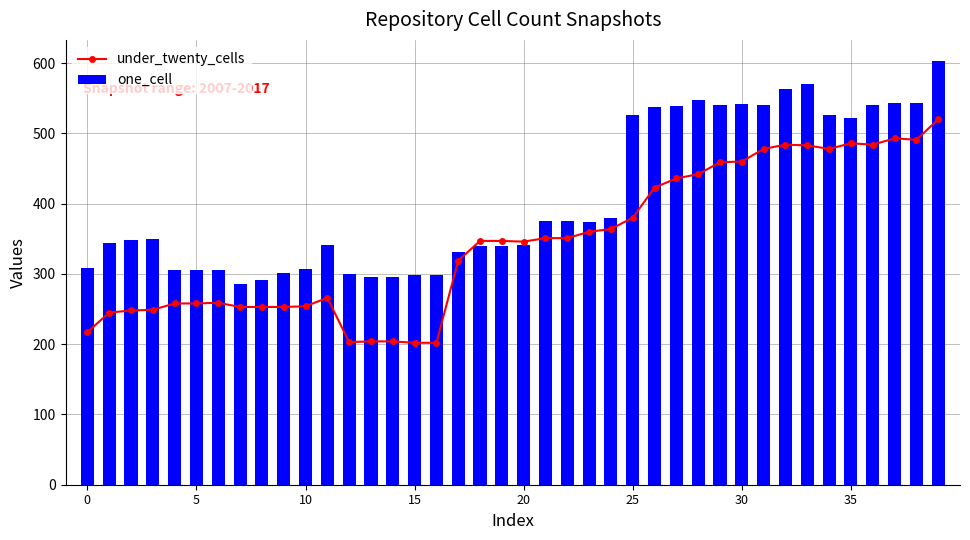

How many distinct data groups are displayed?

2